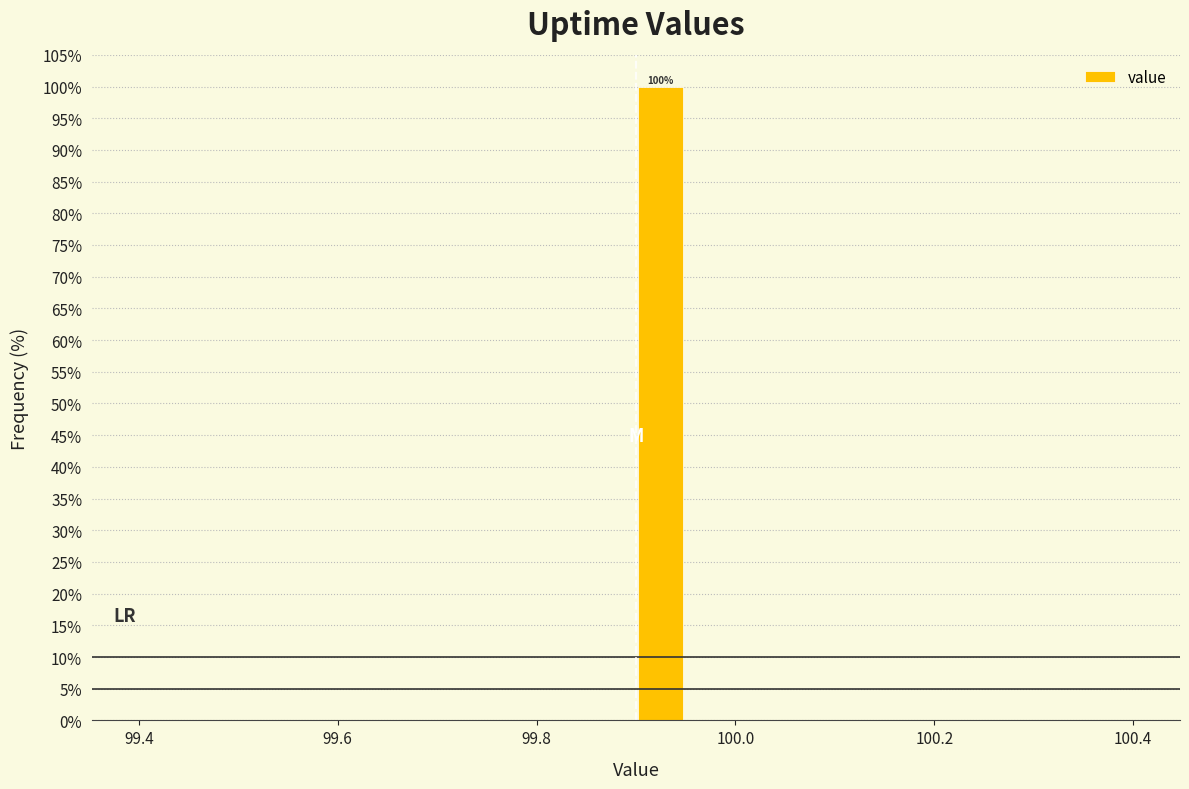

Around what value on the x-axis is the tallest bar? Give the approximate position of its centre, as read against the axis.

99.92